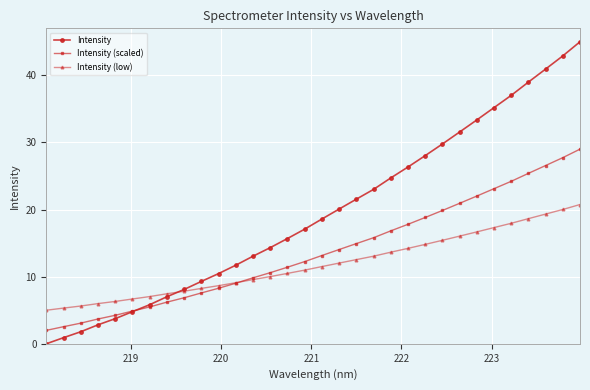

Rank the series by their average value, from lowest to highest.

Intensity (low), Intensity (scaled), Intensity